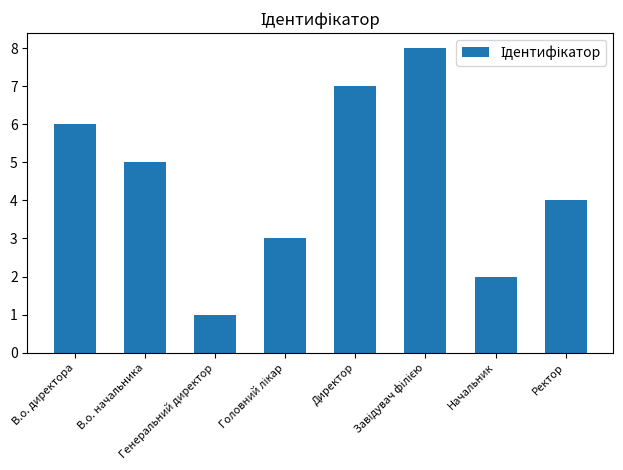

True or false: the data shows 4 at Директор.

False